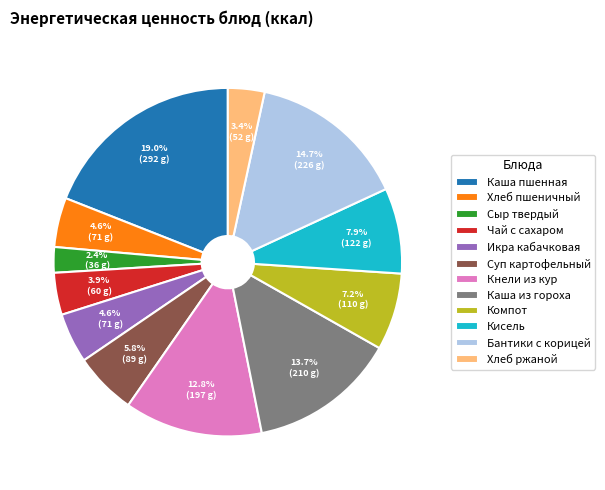

Does Суп картофельный account for over 50% of the chart?

No